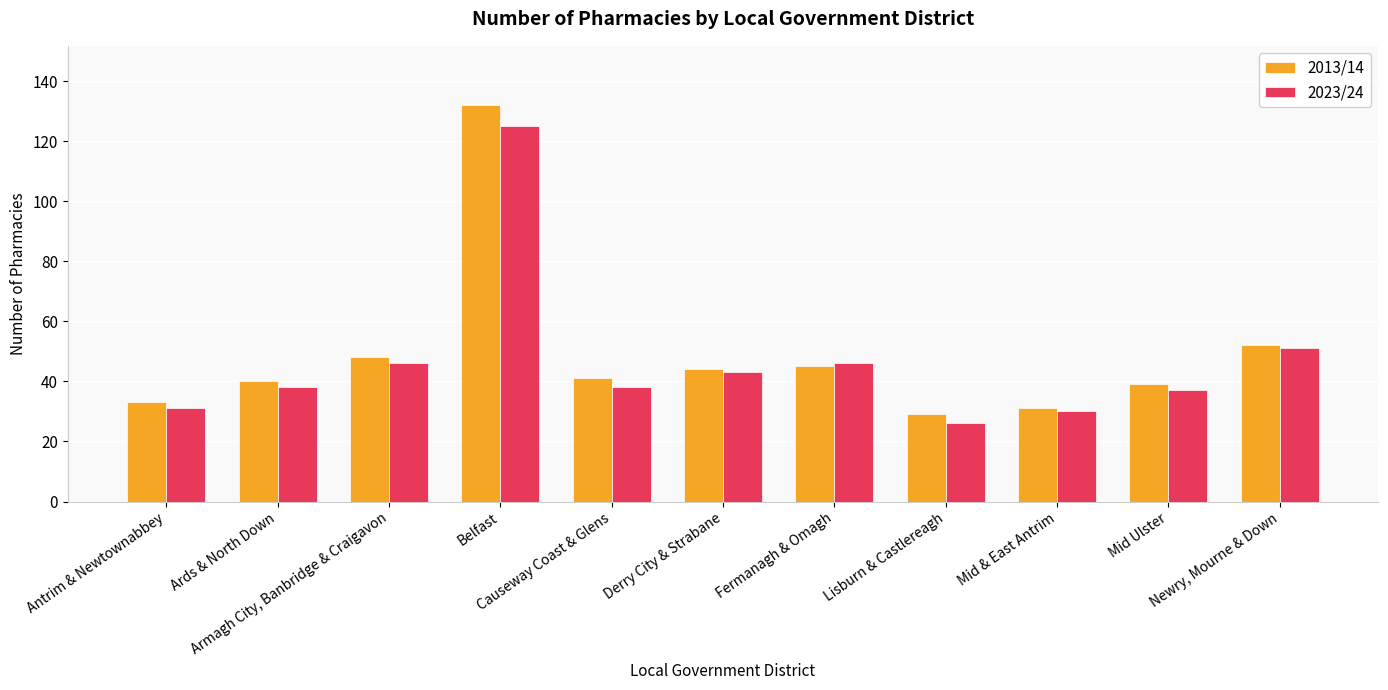

What position from the left is Causeway Coast & Glens?

5